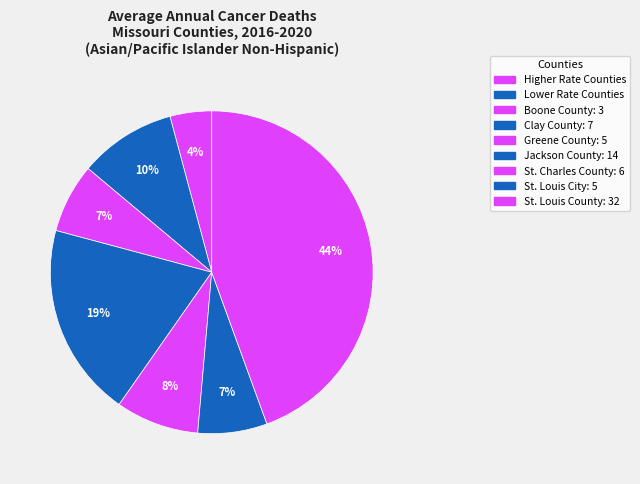

How many segments does this pie chart have?

7